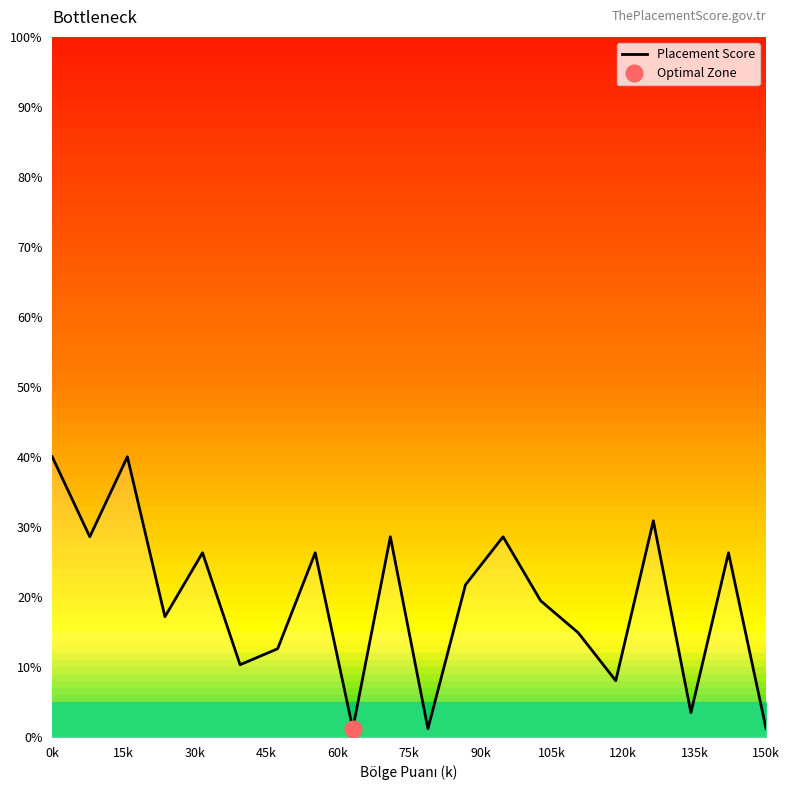

How many interior local valleys (lower than both neighbors) does the data have?

7